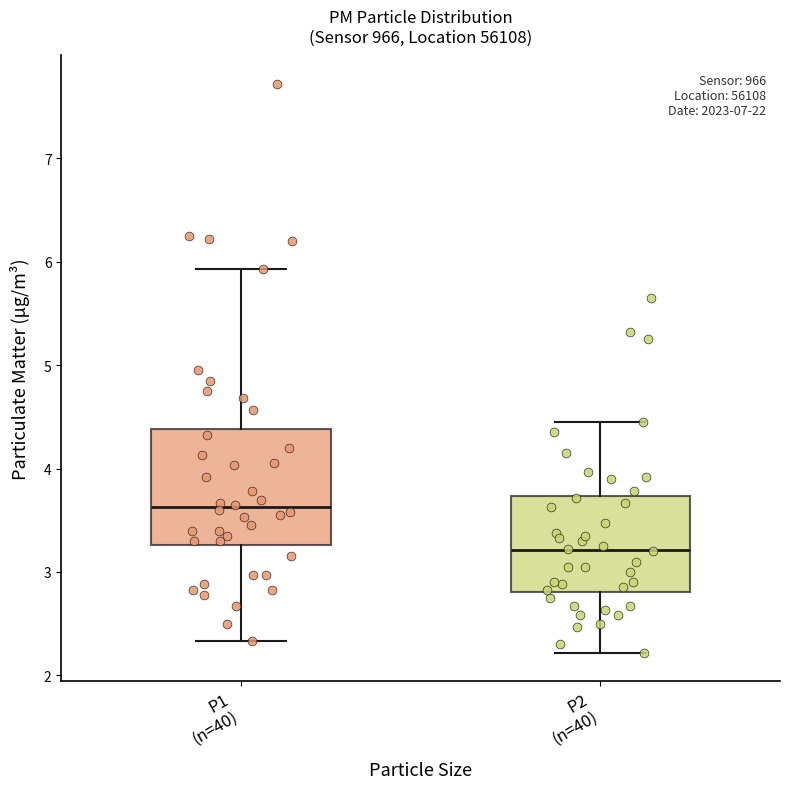

Which box is the tallest, from its lower edge to its upper edge?

P1 (n=40)